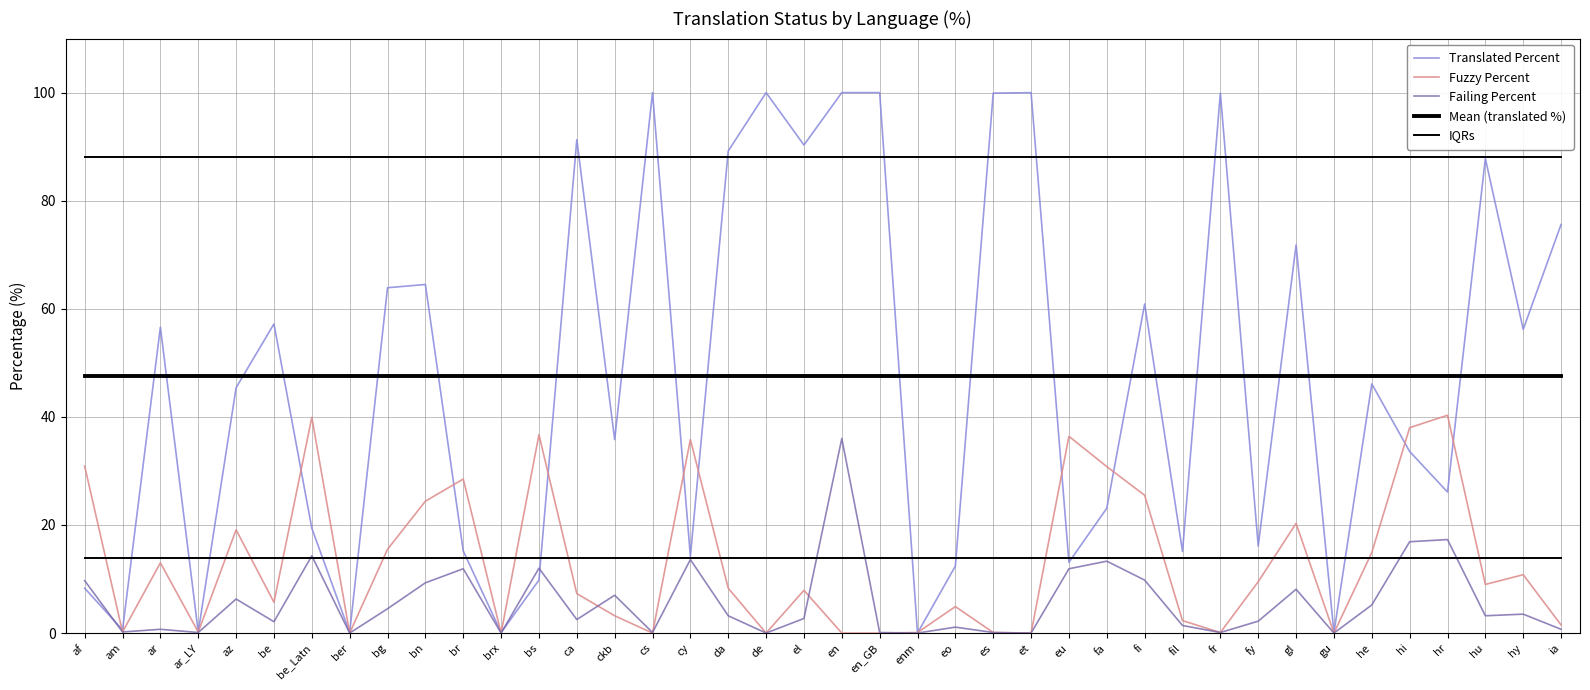

What is the maximum value for IQRs?

13.9